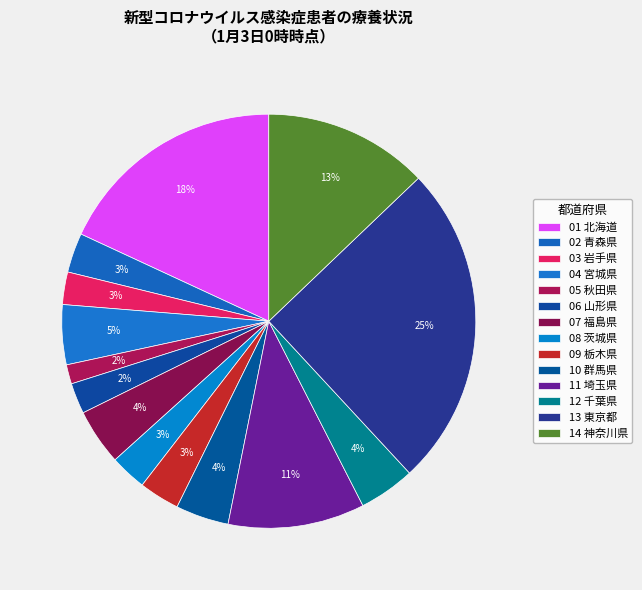

What is the smallest slice in the pie chart?

05 秋田県